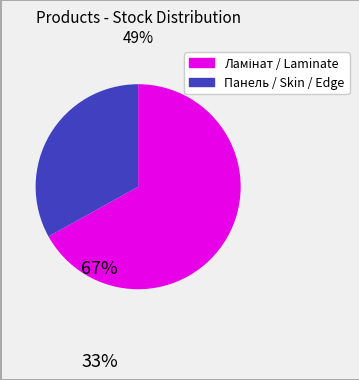

Does any single category account for the majority?

Yes